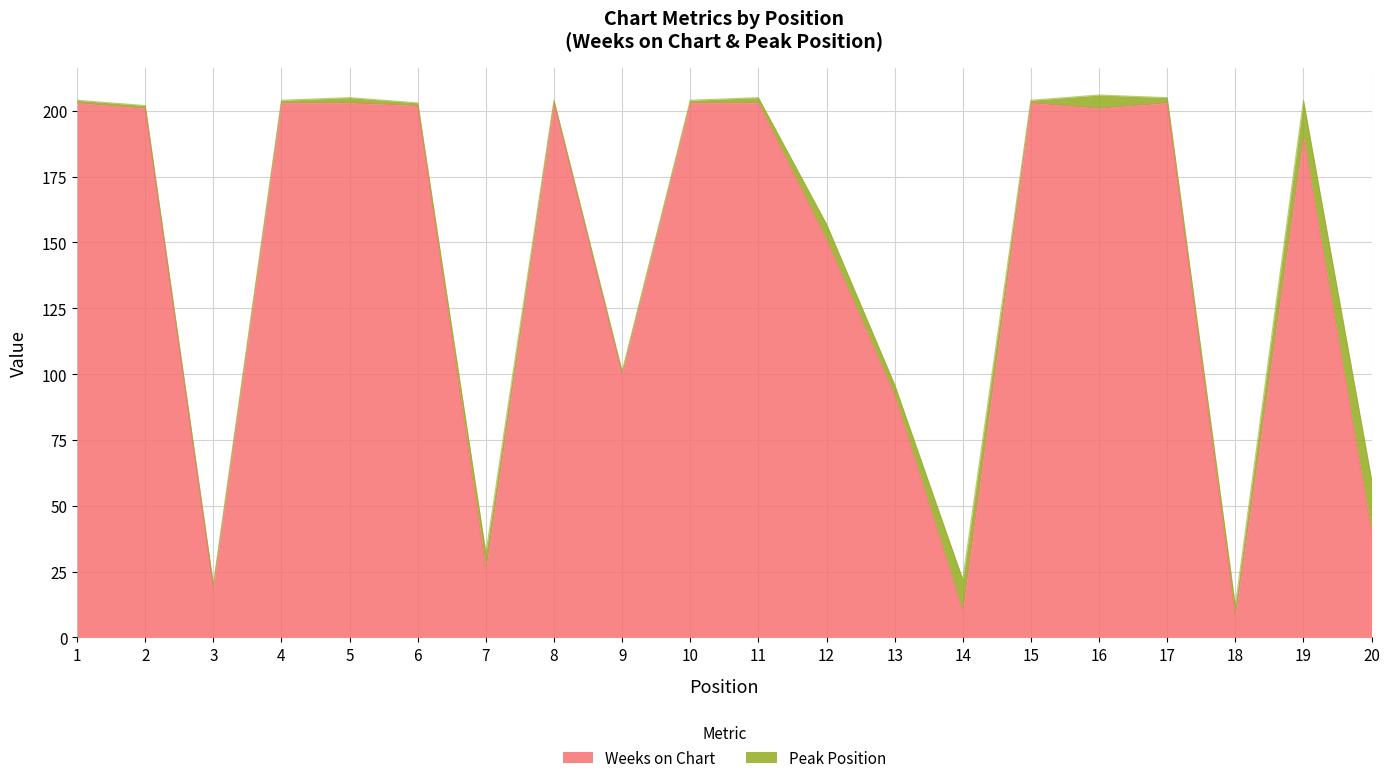

How many data points does each series have?

20